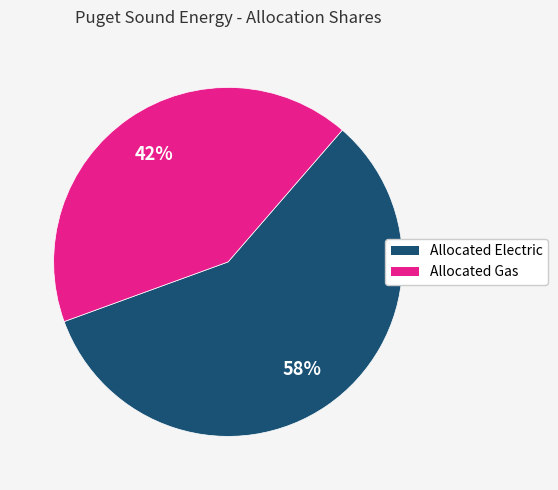

To the nearest percent, what is the difference between the largest and smallest slice percentages?

16%